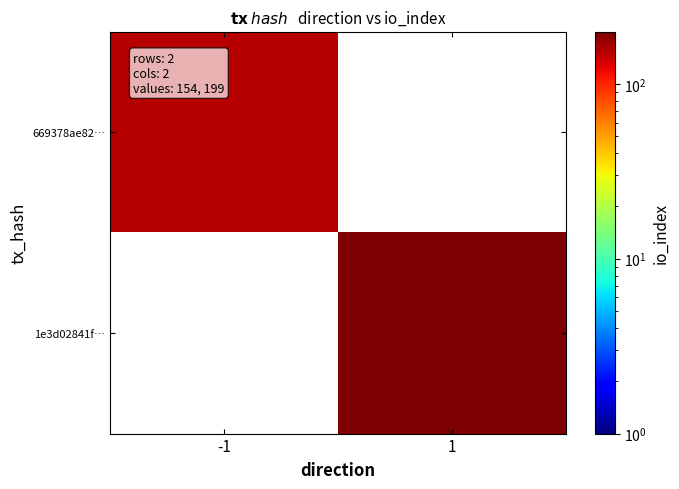

True or false: 1e3d02841f… has a value of 287.3 at 1.

False